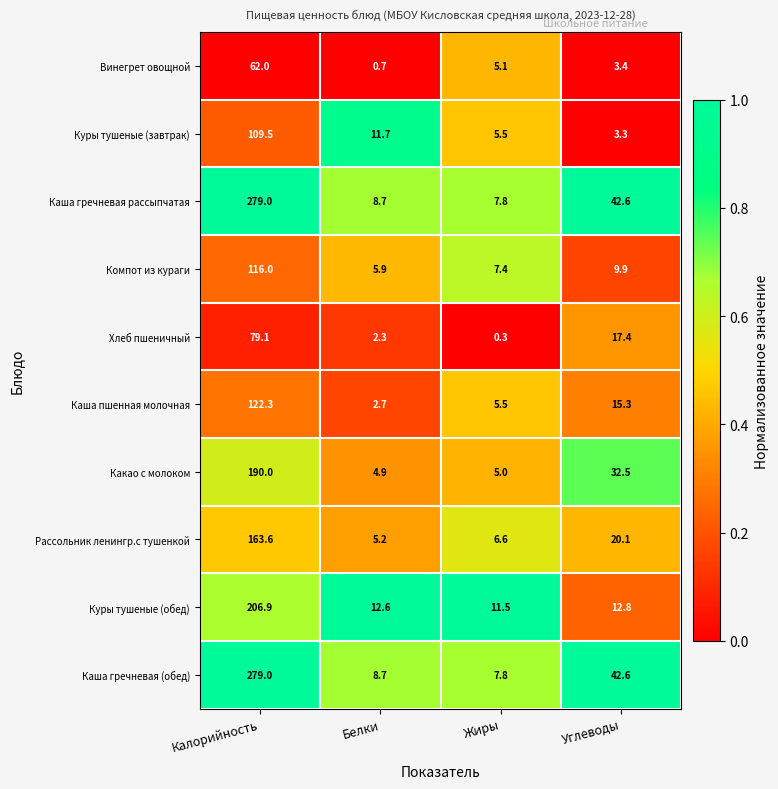

What is the average value of the Куры тушеные (обед) series?

61.0